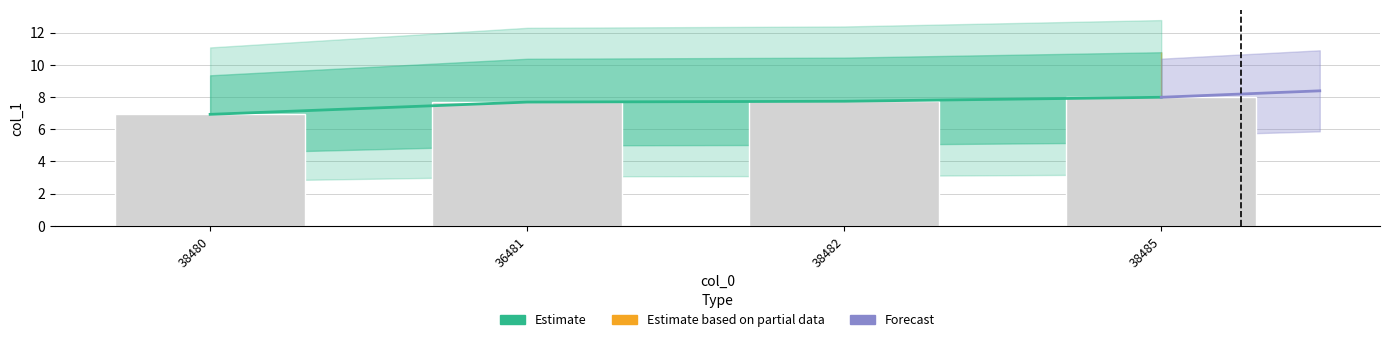

The chart shows a value of 7.7 at 36481. True or false?

True